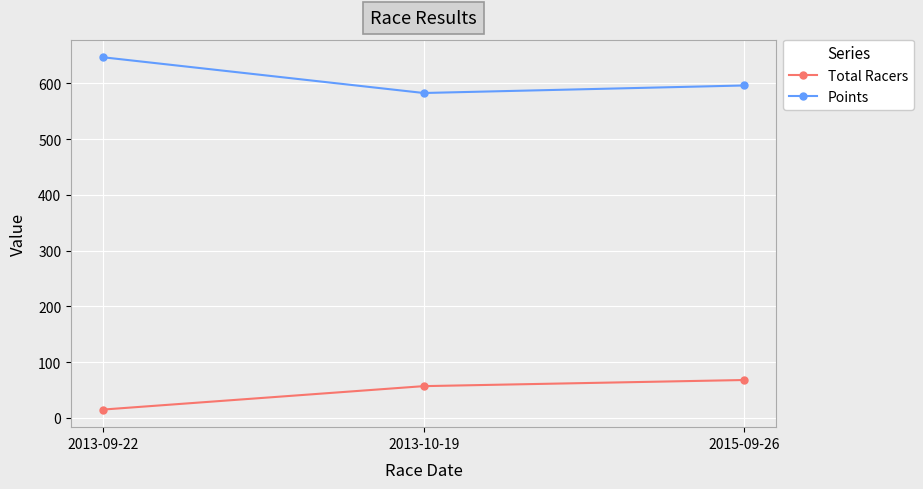

At which label is Points closest to 614?

2015-09-26